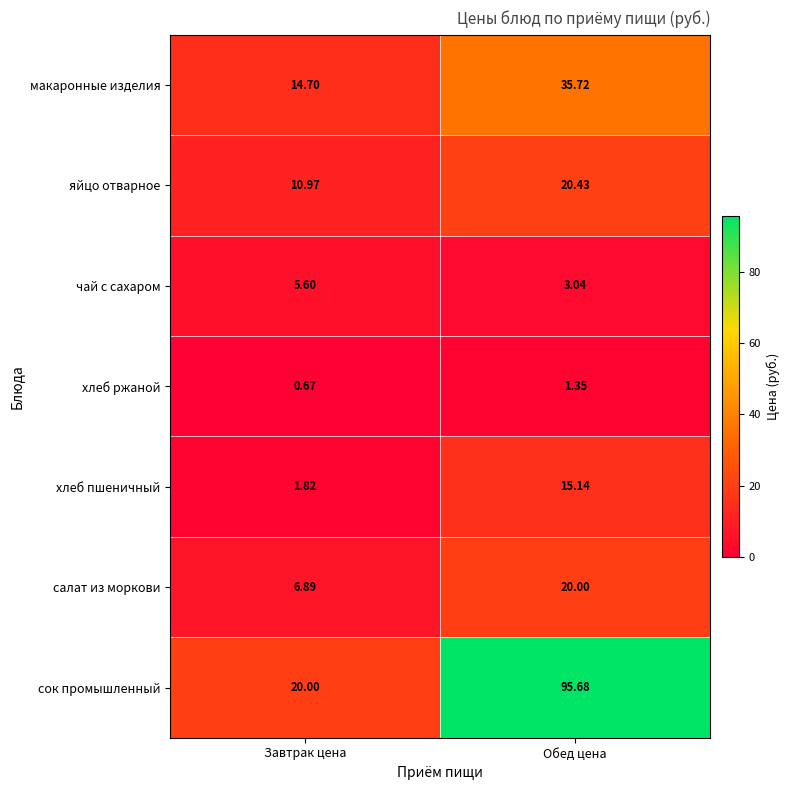

List the series in order of their peak value, highest first.

сок промышленный, макаронные изделия, яйцо отварное, салат из моркови, хлеб пшеничный, чай с сахаром, хлеб ржаной